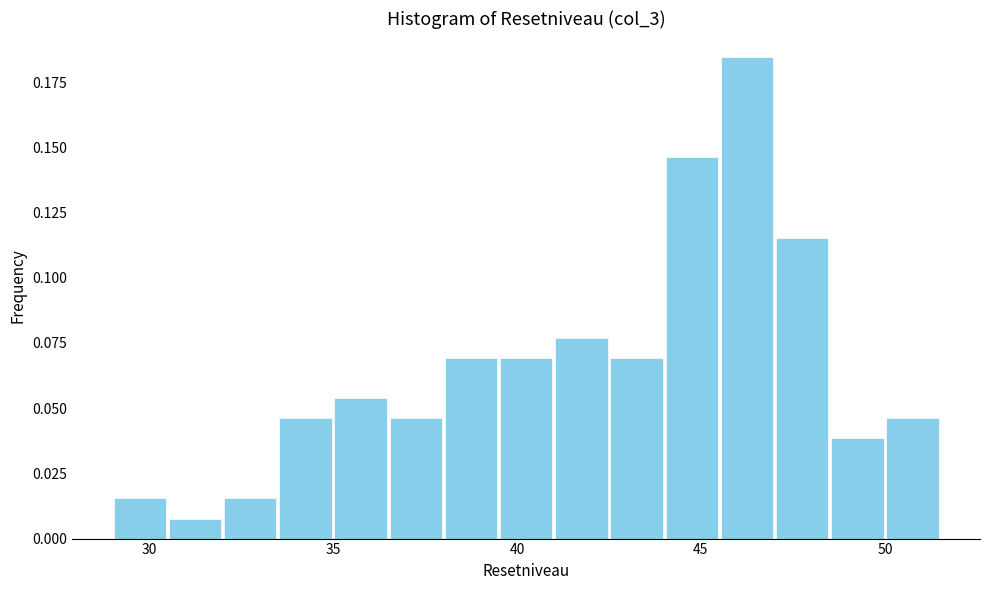

Read against the x-axis, roughly where is the centre of the tallest bar?

46.5